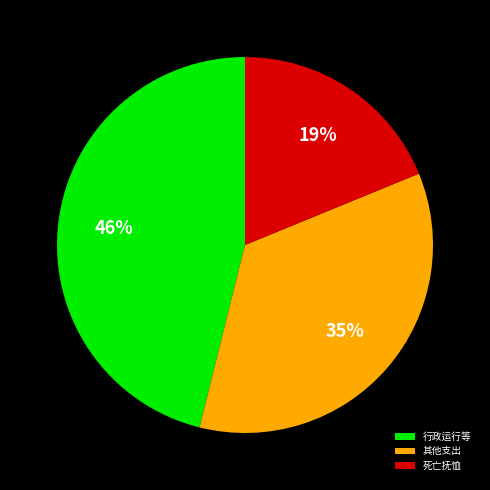

What is the largest slice in the pie chart?

行政运行等